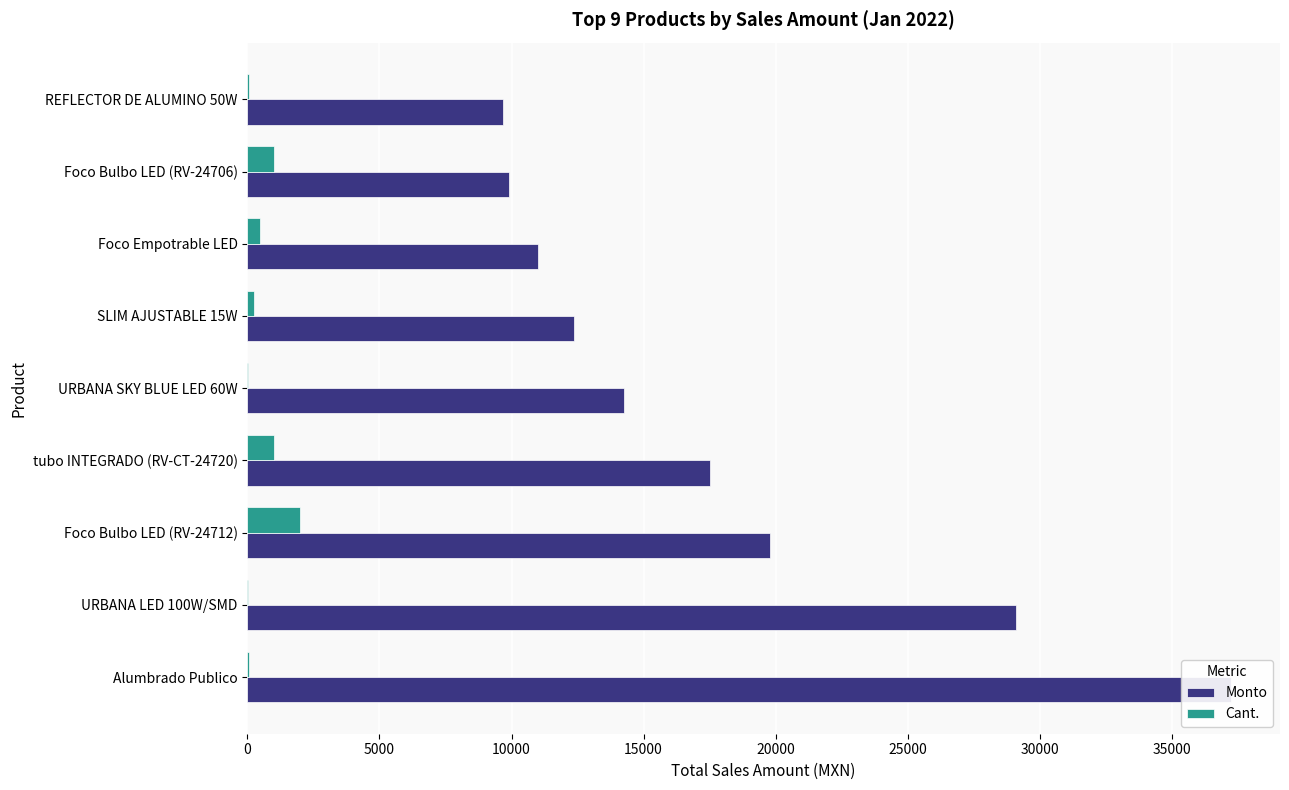

Count the number of categories in the chart.

9